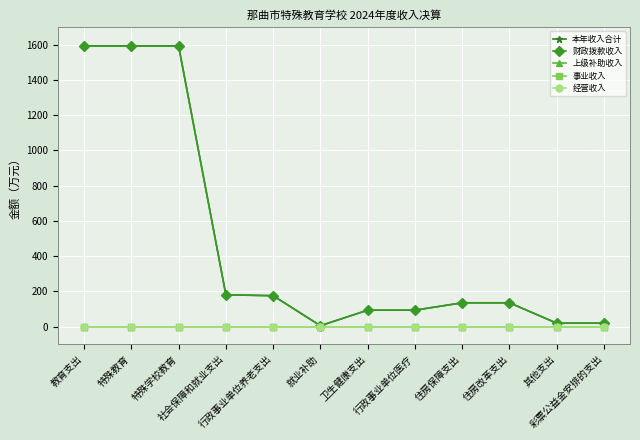

What is the greatest value displayed?

1592.9